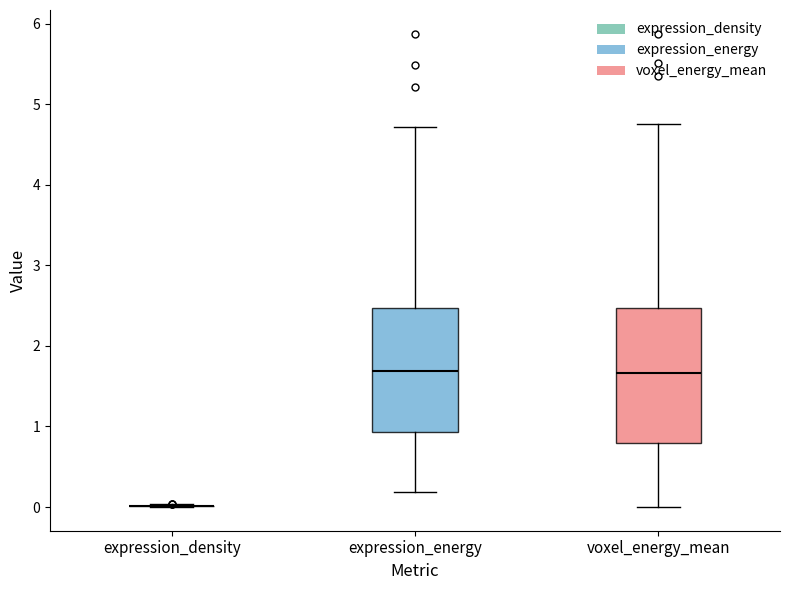

Reading left to right, transcribe this box plot: for each box, give where its median line is, the range the box spans, and where its two whiskers end, as read against the y-axis. The values are not printed on the chart, so give them approximately, as read against the axis.

expression_density: box collapsed to a line at 0.0, whiskers 0.0 to 0.0
expression_energy: median 1.7, box 0.9 to 2.5, whiskers 0.2 to 4.7
voxel_energy_mean: median 1.7, box 0.8 to 2.5, whiskers 0.0 to 4.8